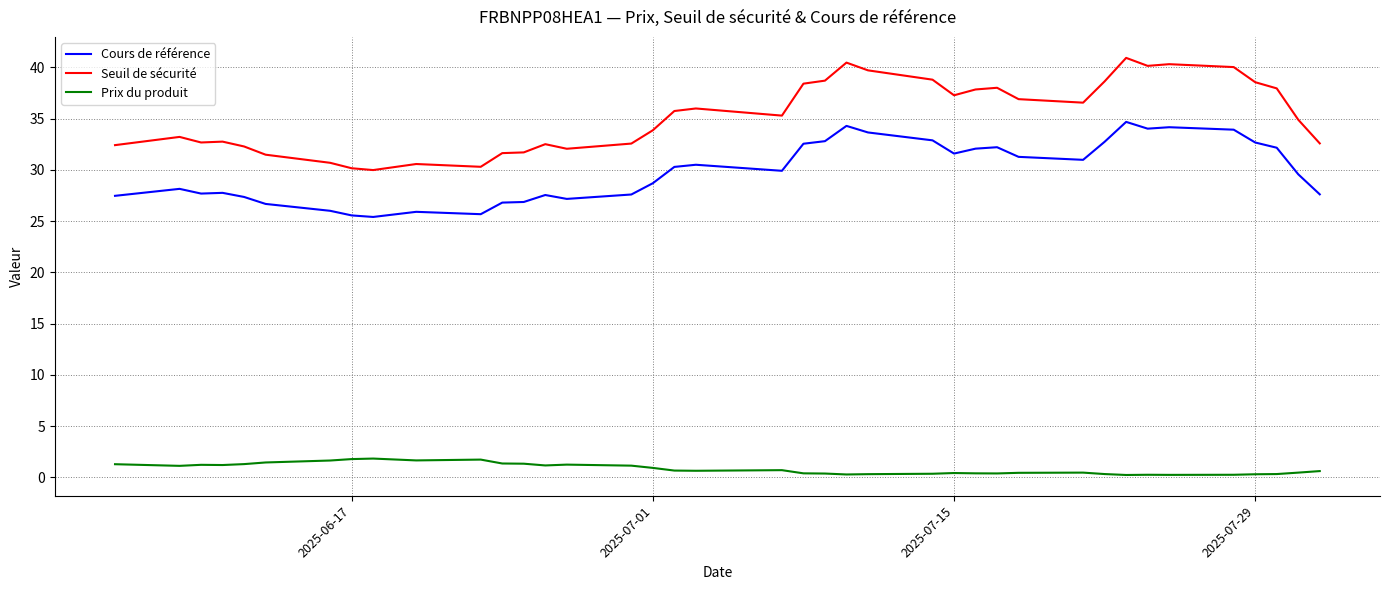

In Prix du produit, how many points are higher than both neighbors (excluding endpoints)?

8